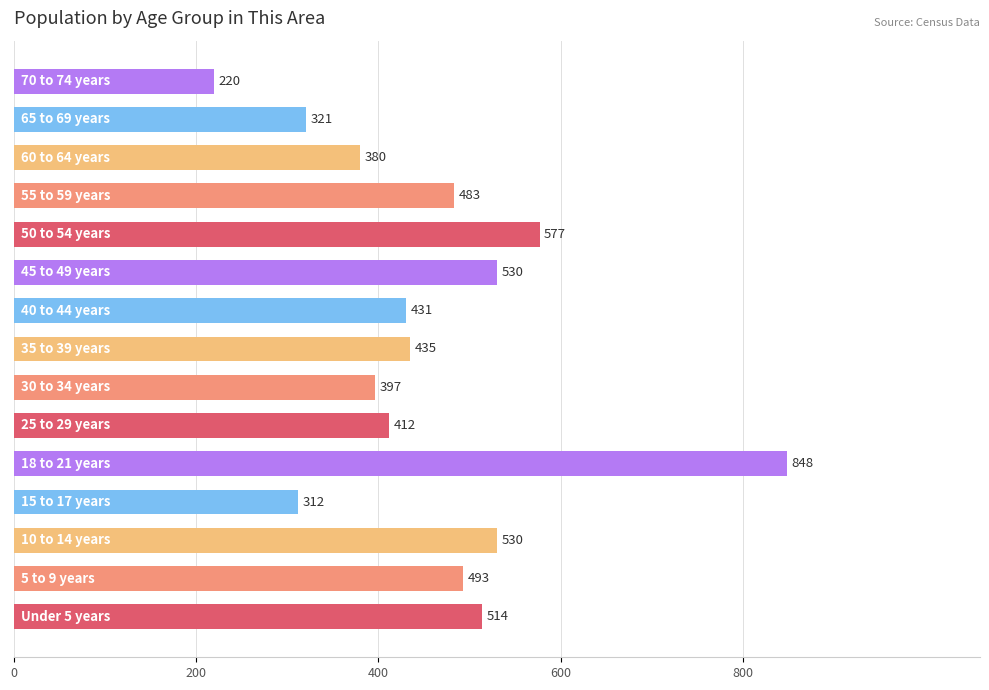

What is the sum of all values?

6883